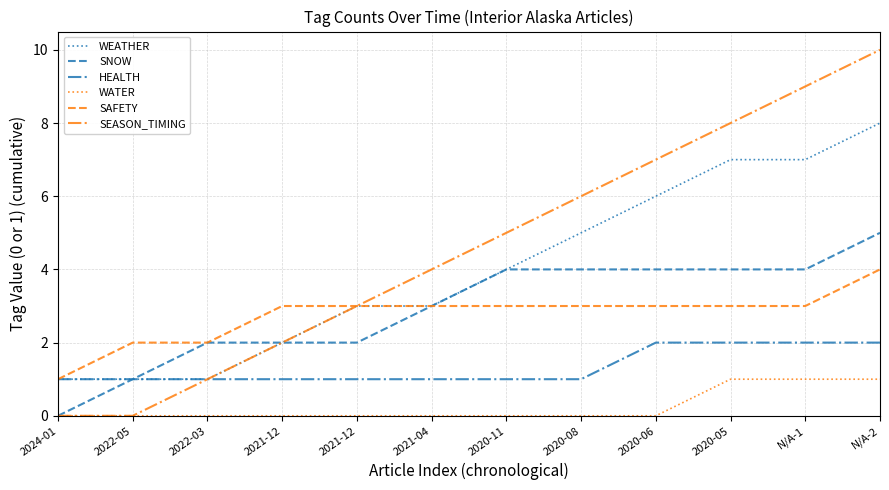

Does the chart have visible grid lines?

Yes